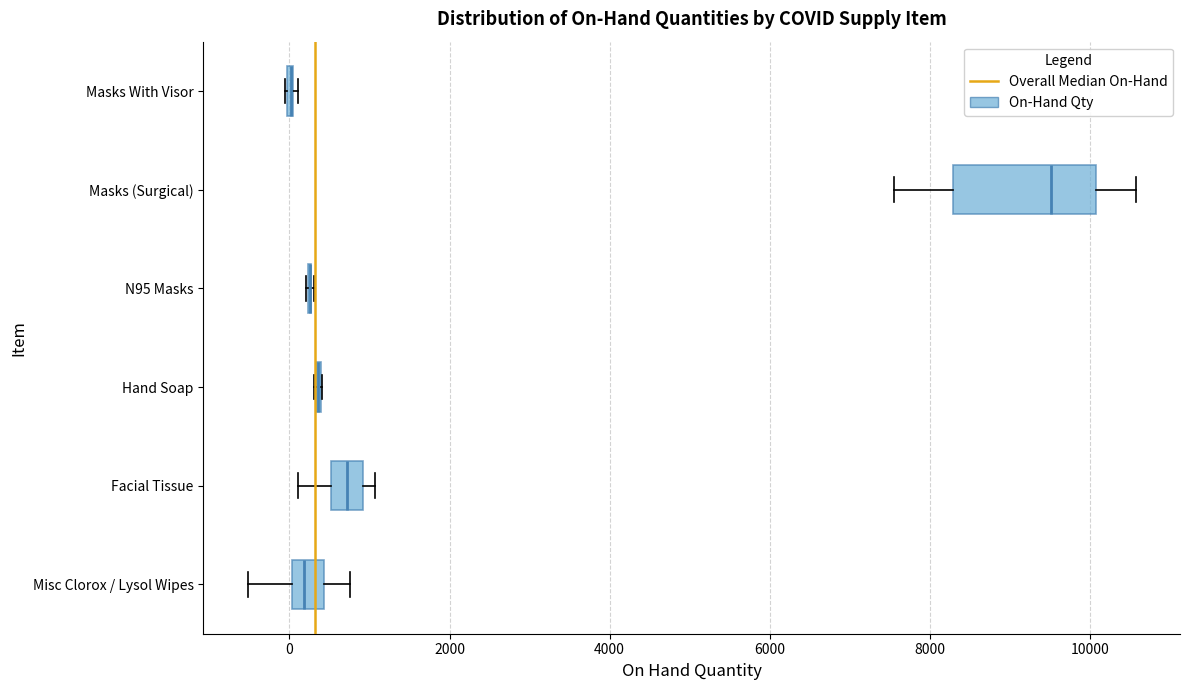

Reading bottom to top, read every box against the x-axis: the position of its median line, the range the box covers, and the ends of its whiskers. The values are not printed on the chart, so give them approximately, as read against the axis.

Misc Clorox / Lysol Wipes: median 200, box 0 to 400, whiskers -600 to 800
Facial Tissue: median 800, box 600 to 1000, whiskers 200 to 1000 (just right of the box's right edge)
Hand Soap: box collapsed to a line at 400, whiskers 400 to 400
N95 Masks: box collapsed to a line at 200, whiskers 200 to 400
Masks (Surgical): median 9600, box 8200 to 10000, whiskers 7600 to 10600
Masks With Visor: box collapsed to a line at 0, whiskers 0 to 200